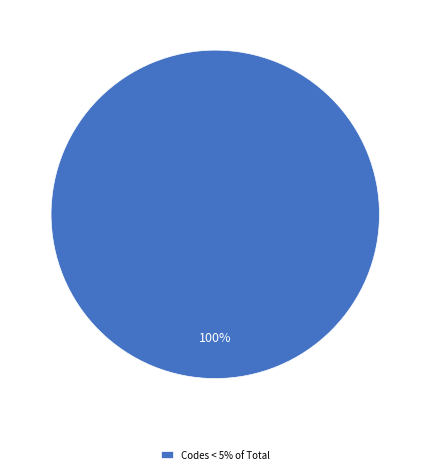

Does Codes < 5% of Total account for over 50% of the chart?

Yes